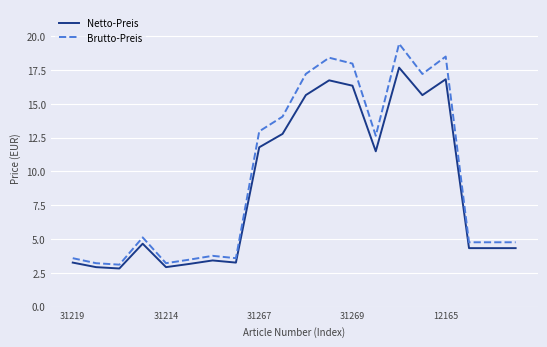

List the series in order of their peak value, highest first.

Brutto-Preis, Netto-Preis